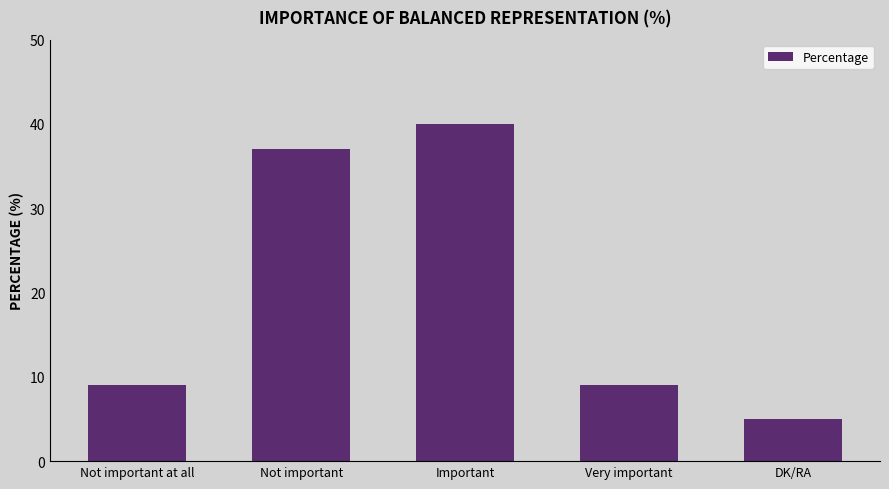

What is the label of the 3rd bar from the left?

Important